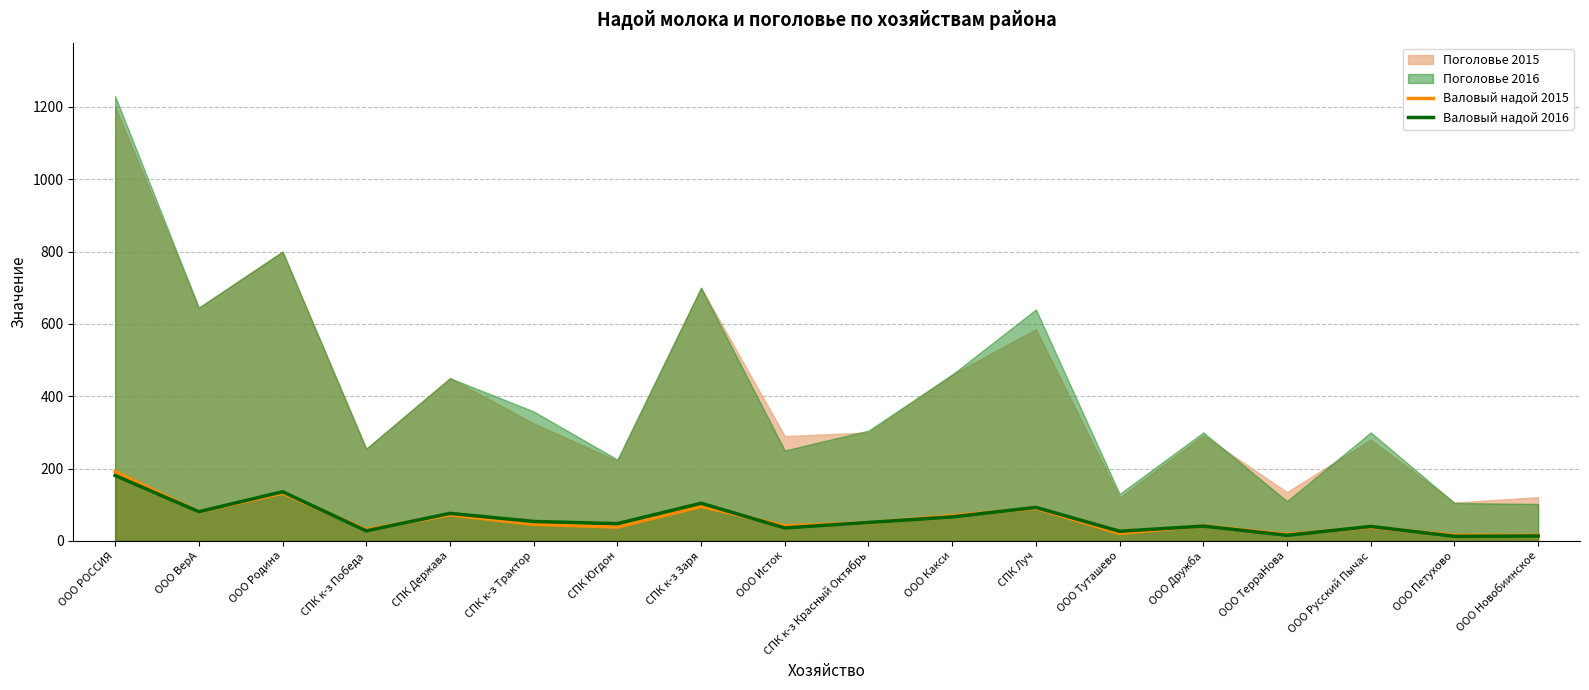

At which label does Валовый надой 2016 reach its peak?

ООО РОССИЯ